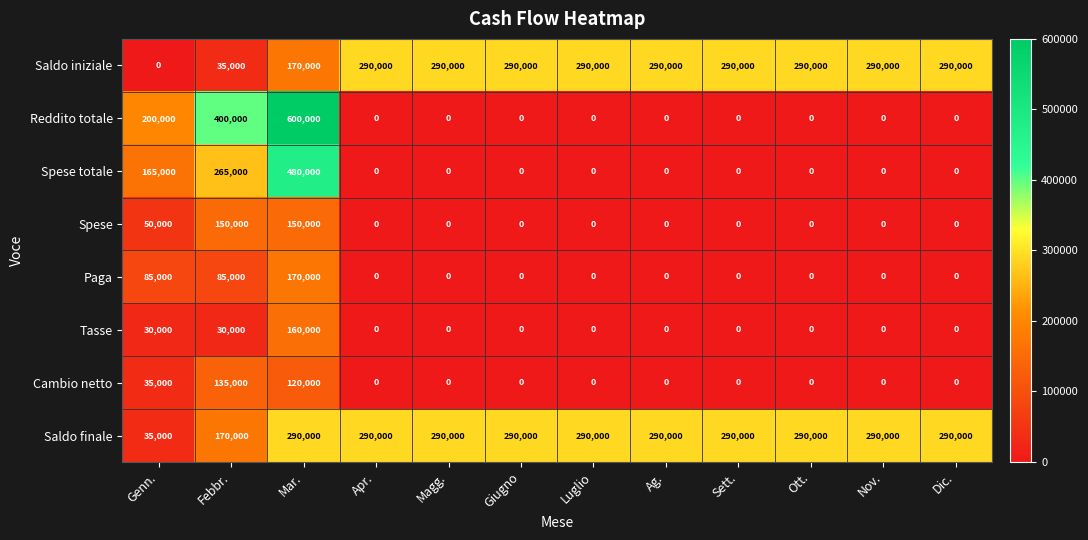

What is the difference between the second highest and second lowest values in the Saldo iniziale series?

255000